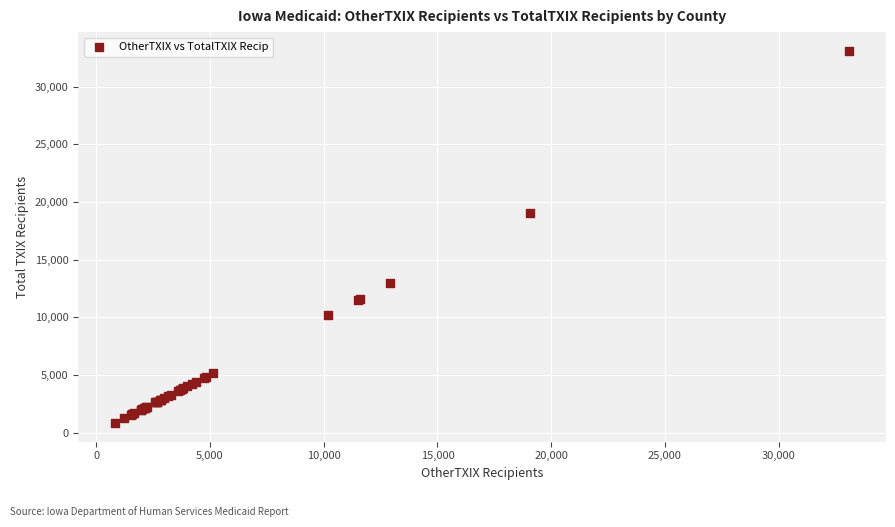

What Y value in the scatter plot is closest to 16966?

19067